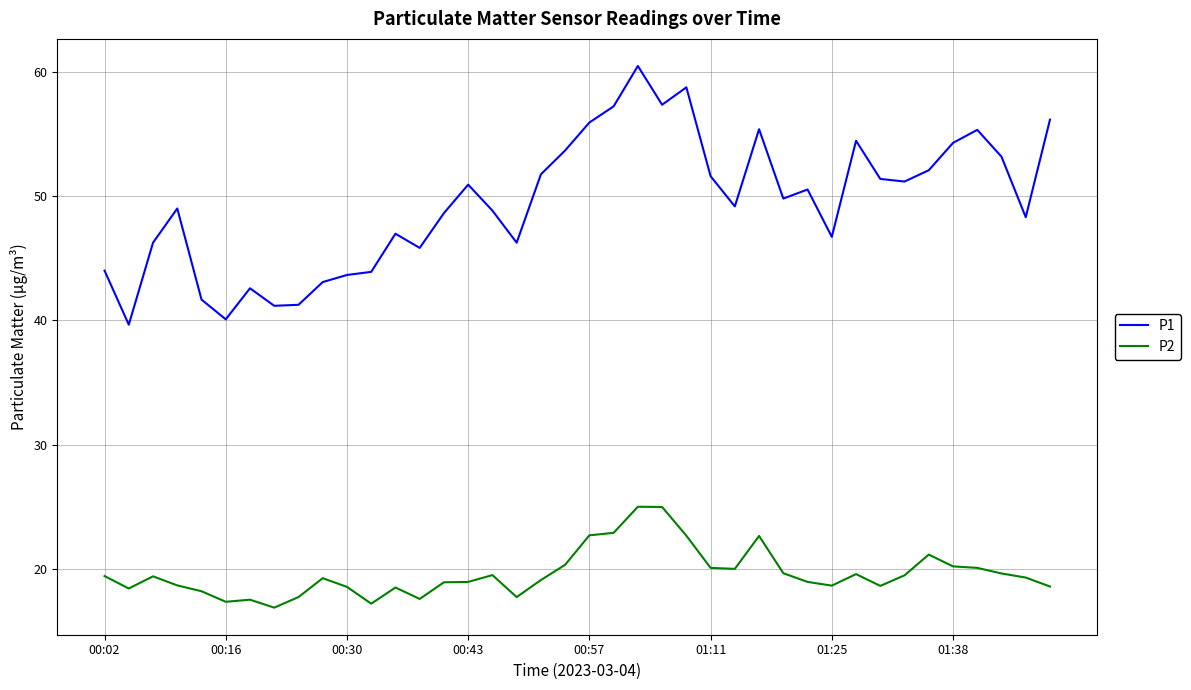

What is the greatest value displayed?

60.5